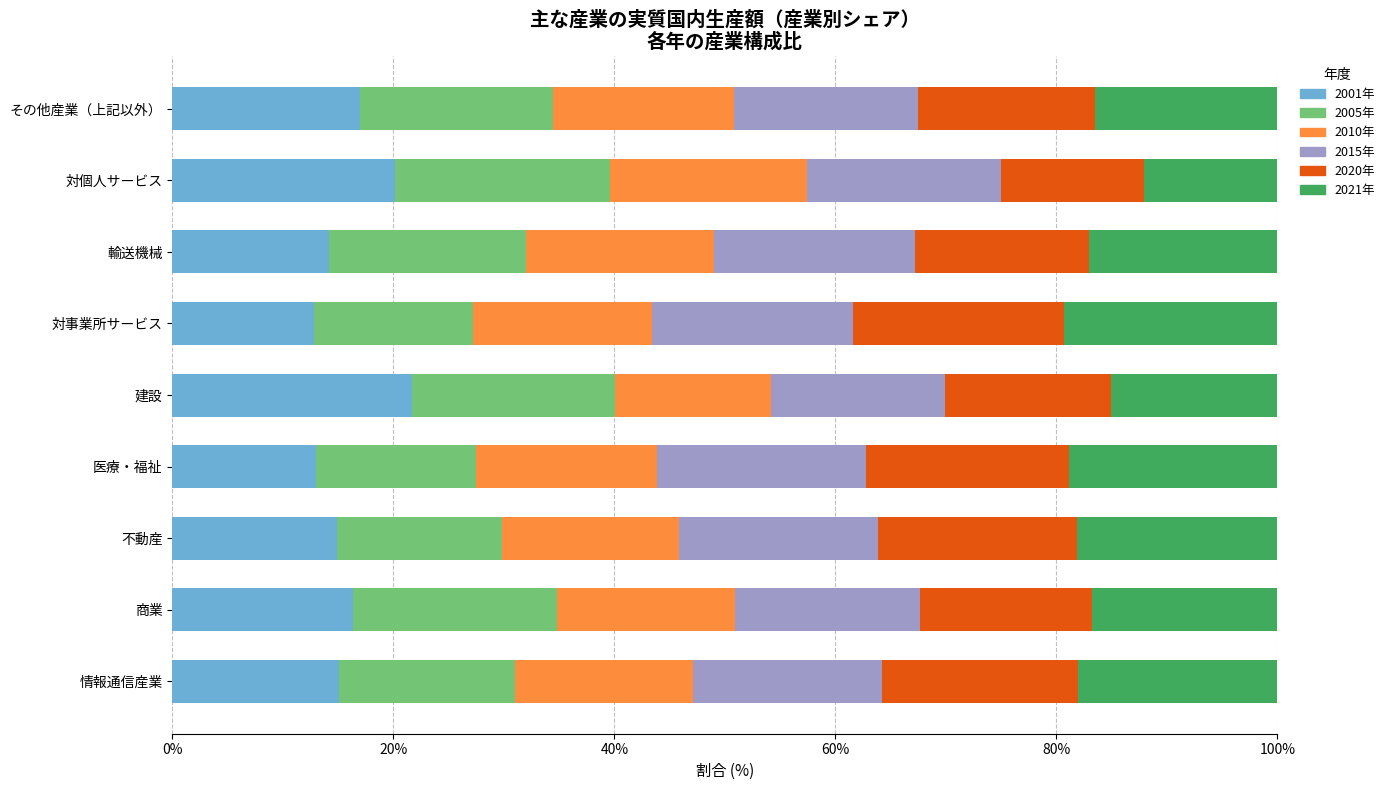

What is the highest value of the 2001年 series?

21.7